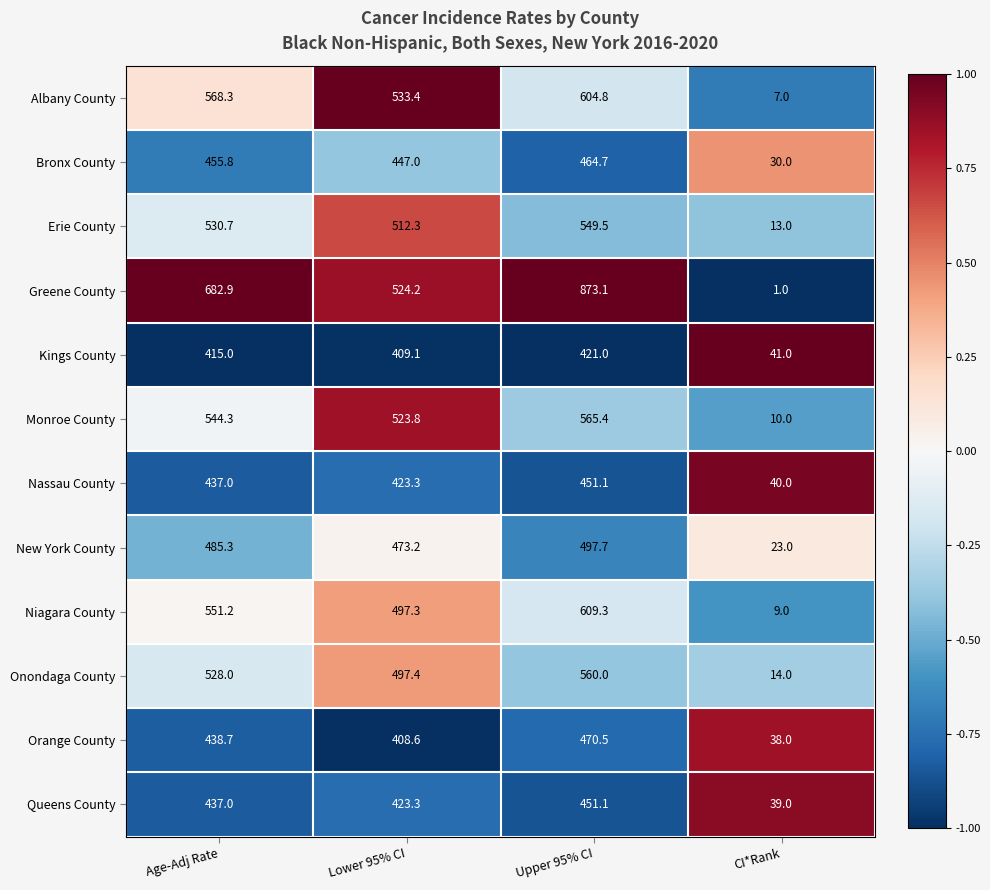

Where does the Orange County series first go above 438?

Age-Adj Rate